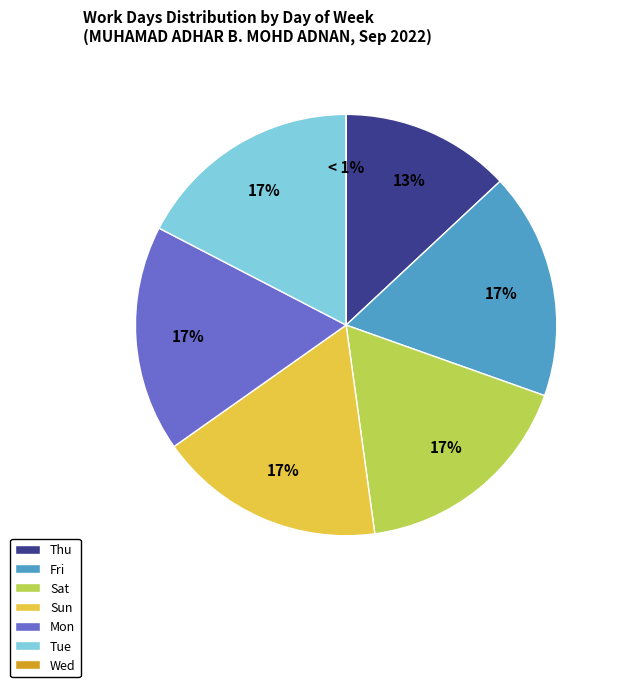

What portion of the pie excludes Wed?

100.0%